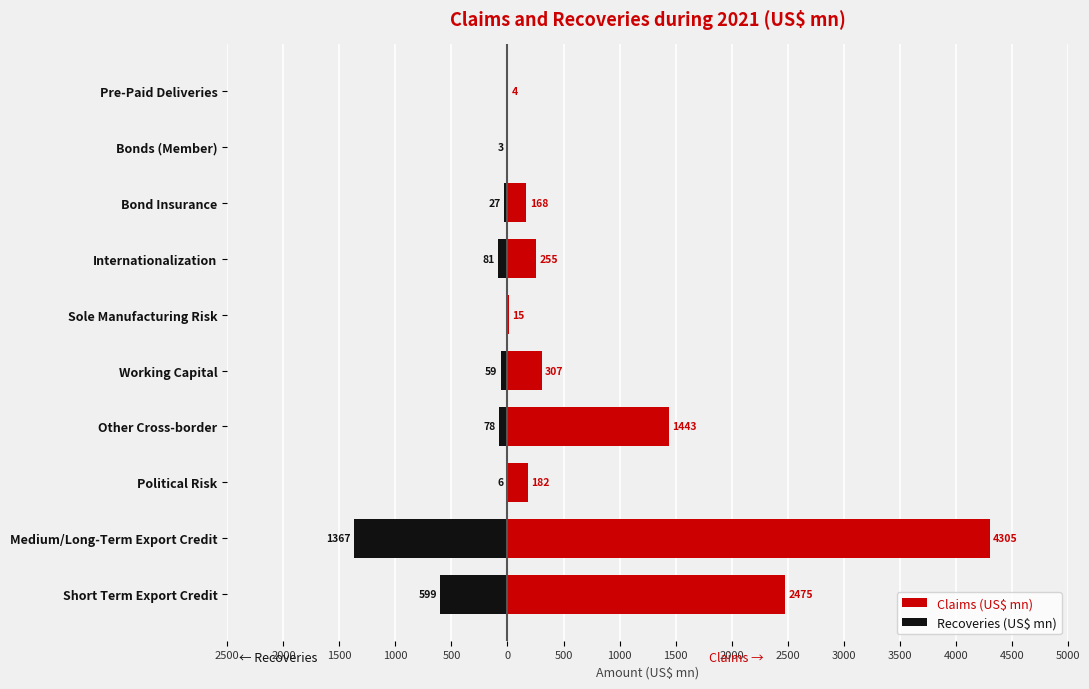

What is the sum of all Claims (US$ mn) values?

9154